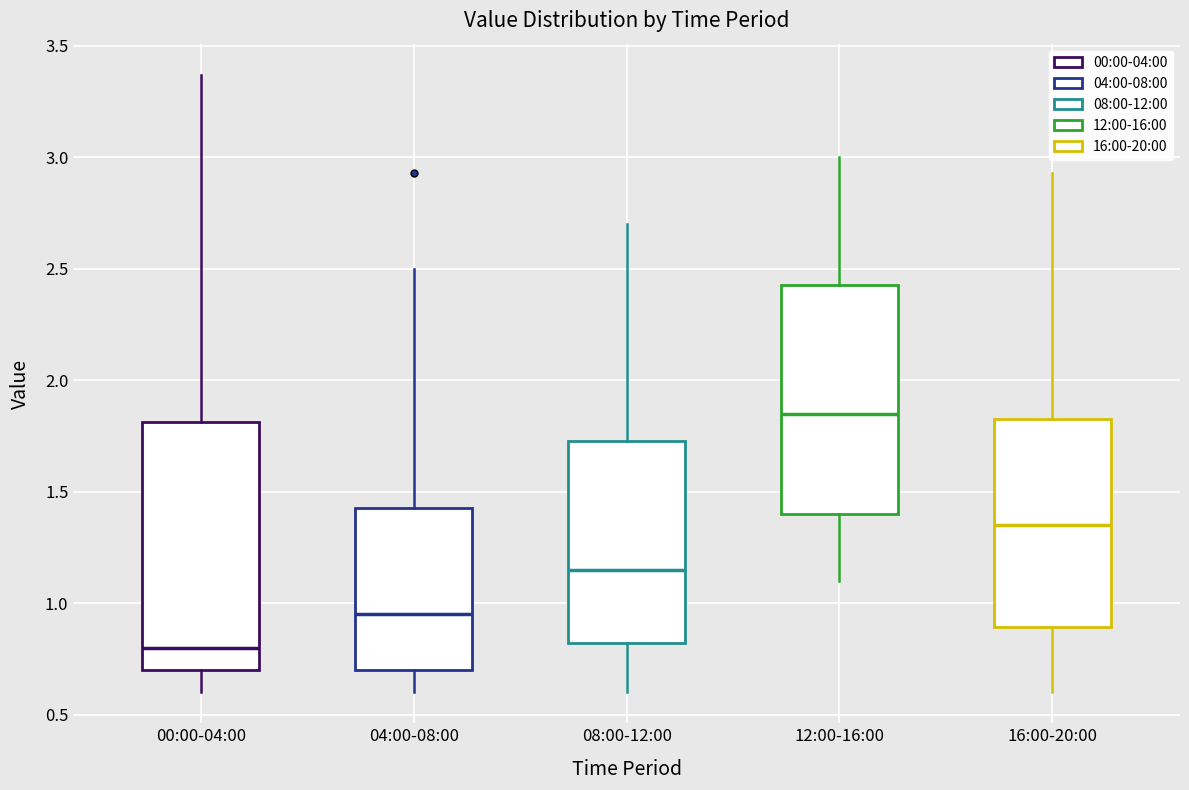

Which box is the tallest, from its lower edge to its upper edge?

00:00-04:00